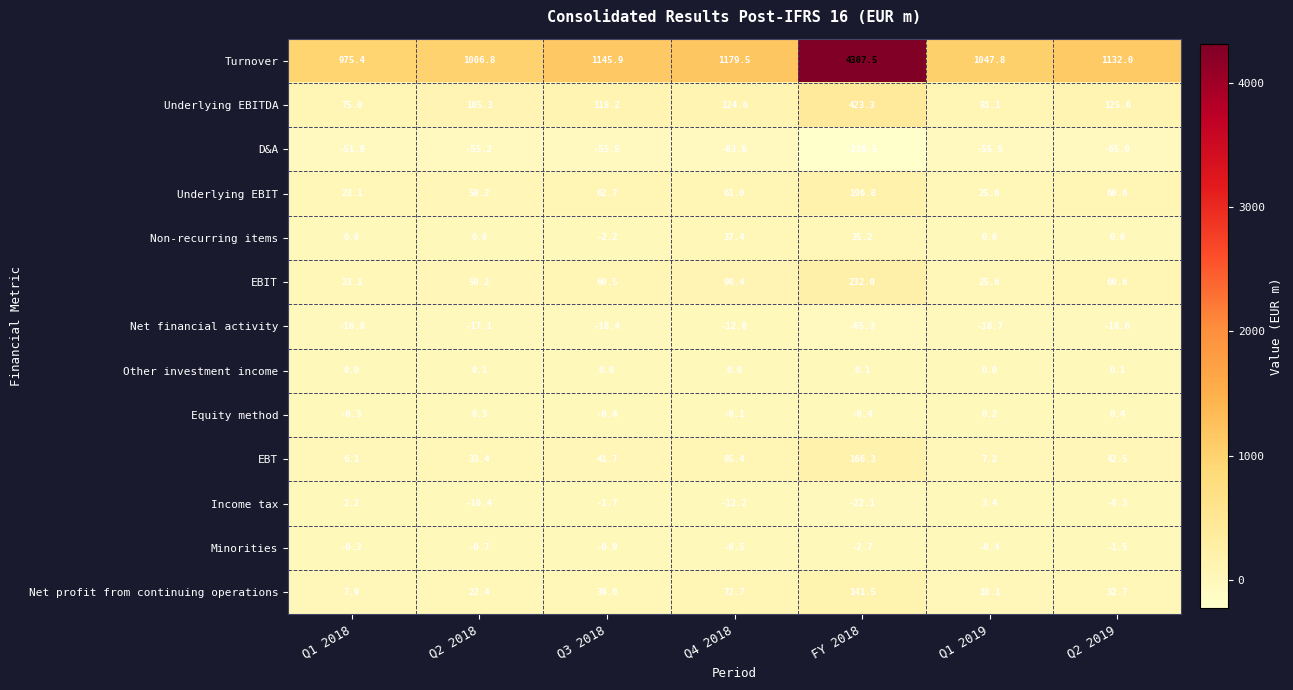

The value of Income tax at Q2 2019 is -8.3. True or false?

True